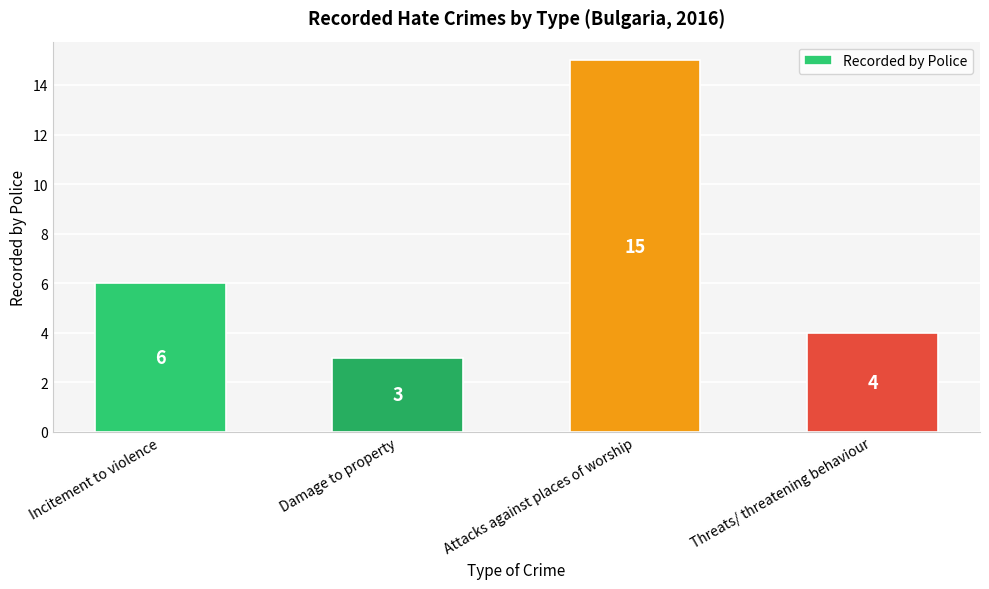

Rank the categories by value from highest to lowest.

Attacks against places of worship, Incitement to violence, Threats/ threatening behaviour, Damage to property